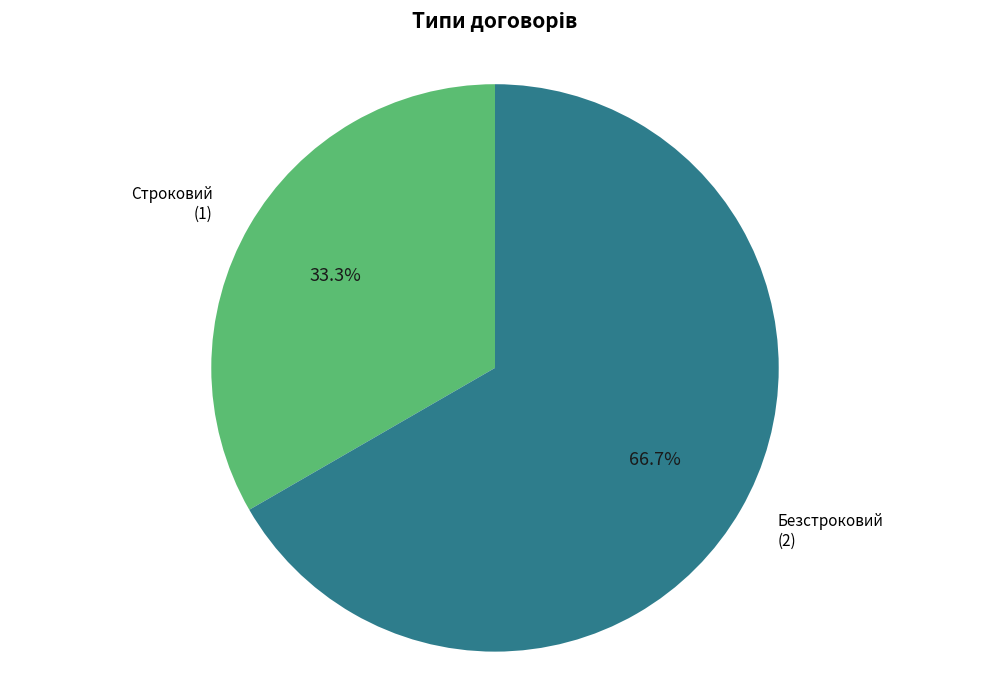

Count the number of slices in the pie.

2